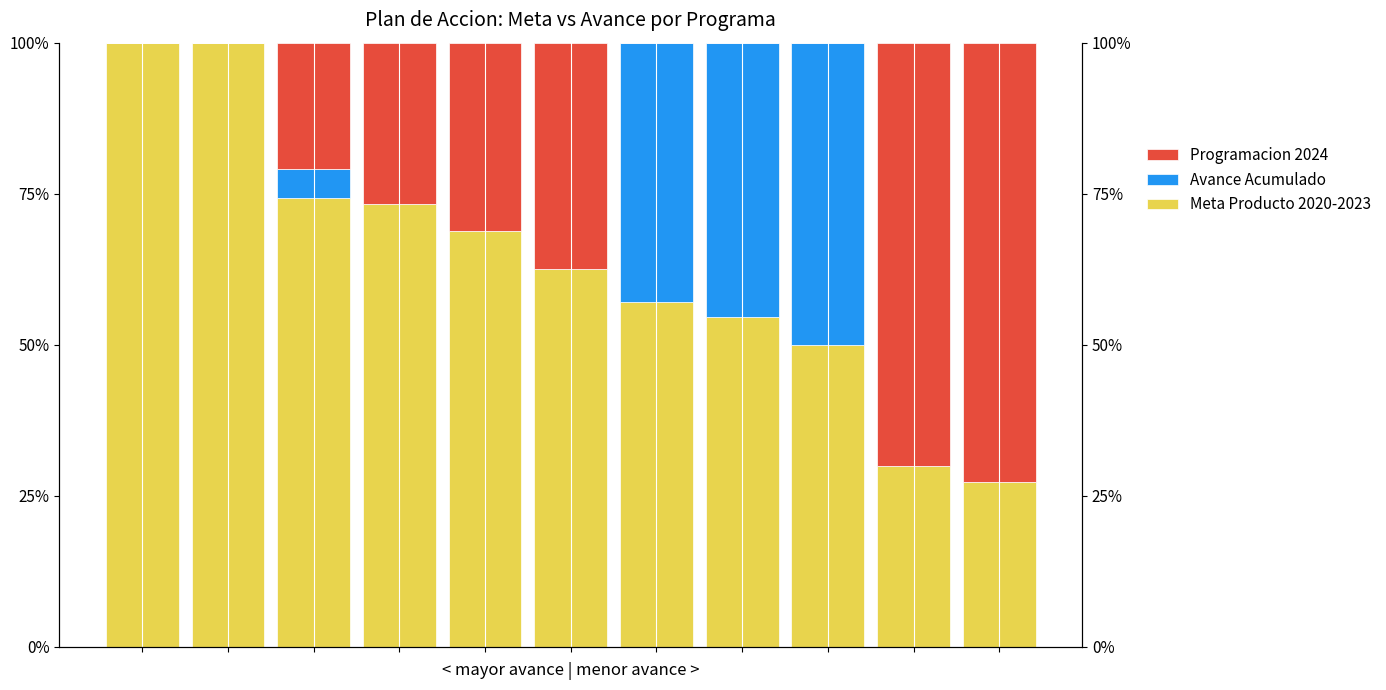

Which series has the widest spread of values?

Programacion 2024